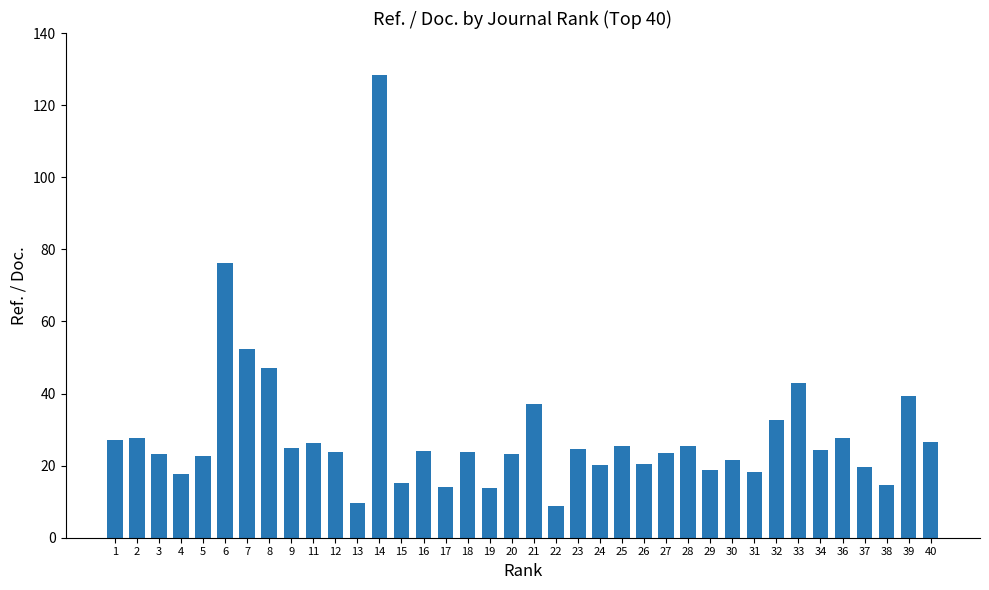

Is it true that the value at 37 is 19.6?

True